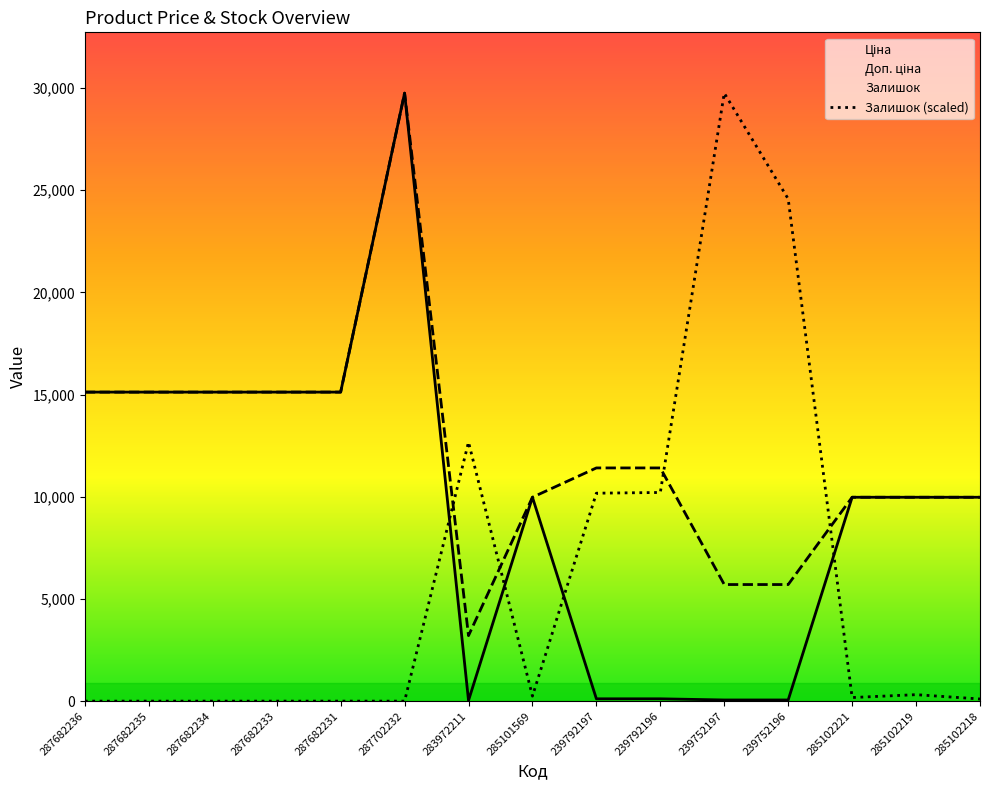

Rank the series by their average value, from lowest to highest.

Залишок (scaled), Ціна, Доп. ціна